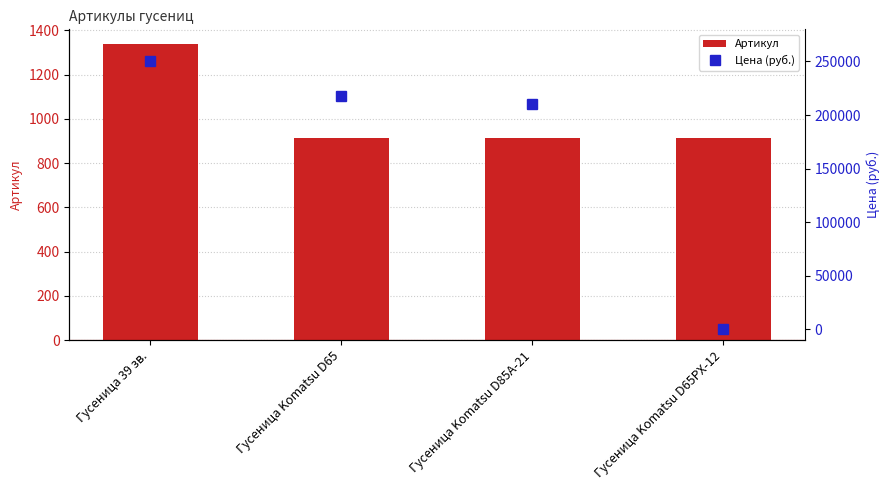

True or false: Артикул has a value of 517 at Гусеница Komatsu D65PX-12.

False